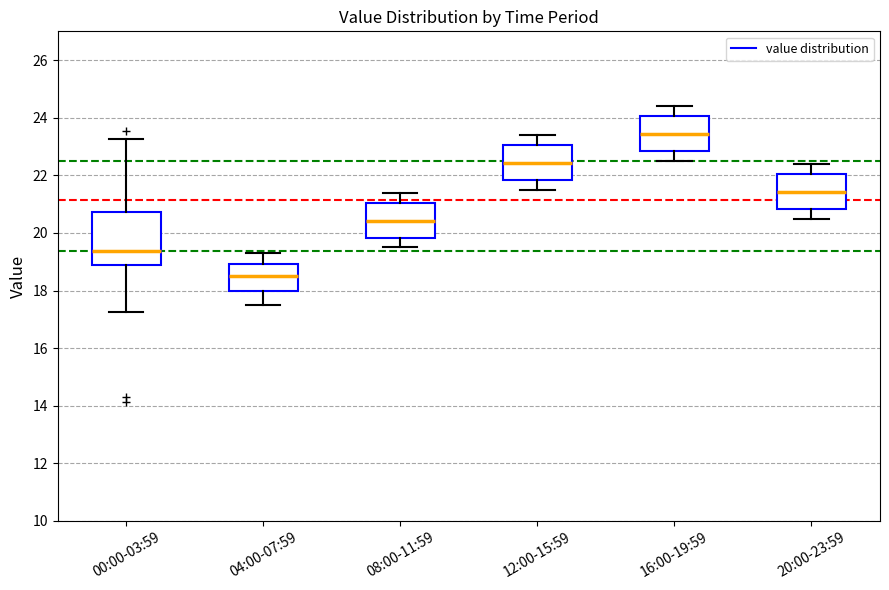

Reading left to right, read every box against the y-axis: the position of its median line, the range the box covers, and the ends of its whiskers. The values are not printed on the chart, so give them approximately, as read against the axis.

00:00-03:59: median 19.4, box 18.8 to 20.8, whiskers 17.2 to 23.2
04:00-07:59: median 18.6, box 18.0 to 19.0, whiskers 17.6 to 19.4
08:00-11:59: median 20.4, box 19.8 to 21.0, whiskers 19.6 to 21.4
12:00-15:59: median 22.4, box 21.8 to 23.0, whiskers 21.6 to 23.4
16:00-19:59: median 23.4, box 22.8 to 24.0, whiskers 22.6 to 24.4
20:00-23:59: median 21.4, box 20.8 to 22.0, whiskers 20.6 to 22.4